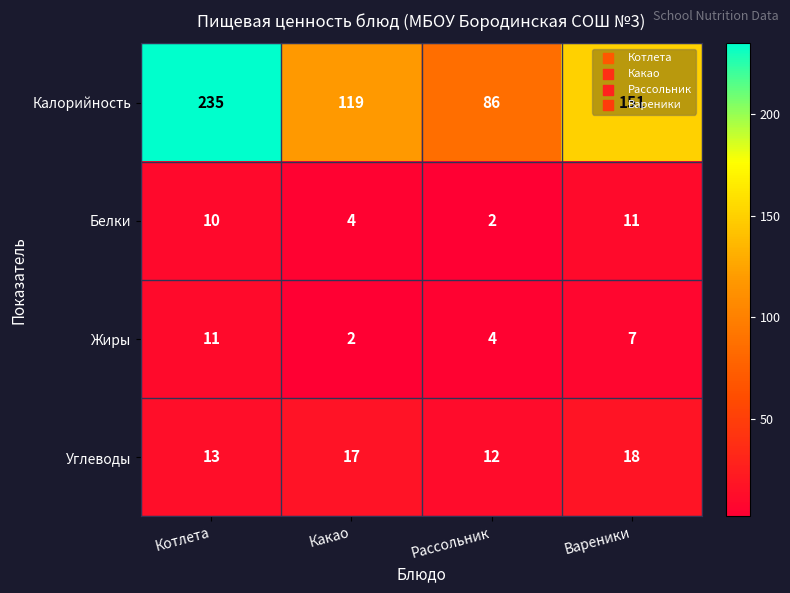

True or false: Жиры has a value of 6 at Рассольник.

False